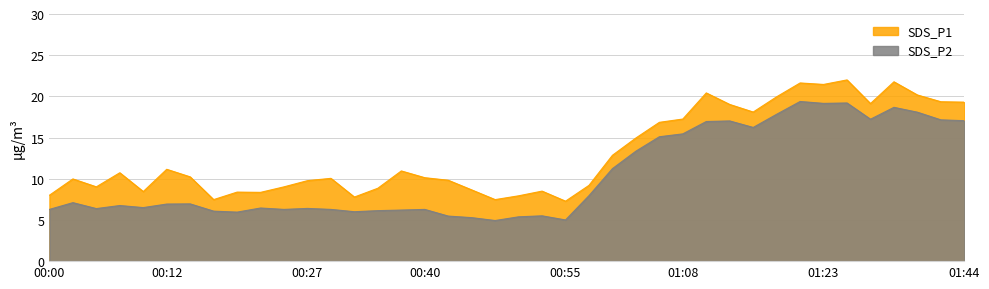

Rank the categories by SDS_P2 value from lowest to highest.

00:47, 00:55, 00:45, 00:50, 00:42, 00:53, 00:20, 00:32, 00:17, 00:35, 00:37, 00:00, 00:25, 00:30, 00:40, 00:05, 00:27, 00:22, 00:10, 00:07, 00:12, 00:15, 00:03, 00:58, 01:01, 01:03, 01:06, 01:08, 01:15, 01:11, 01:13, 01:44, 01:42, 01:29, 01:18, 01:39, 01:37, 01:23, 01:26, 01:21